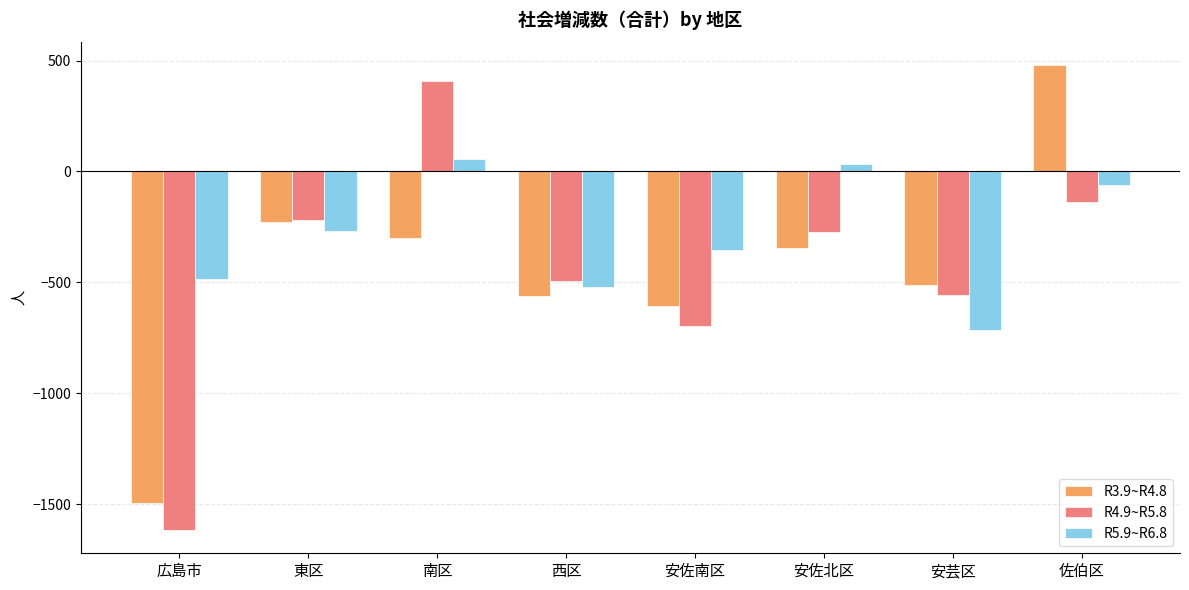

Which series has the largest total across all categories?

R5.9~R6.8